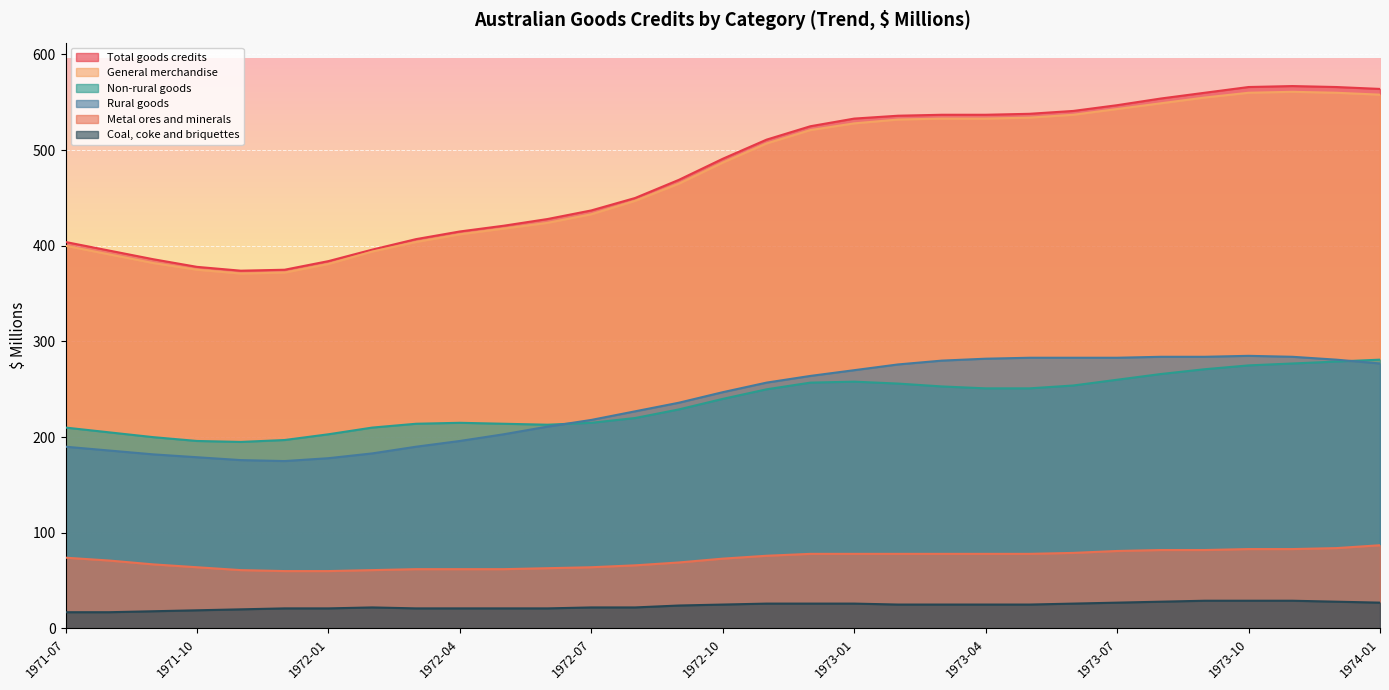

What is the value of the Total goods credits ; point at the 24th from the left?

541